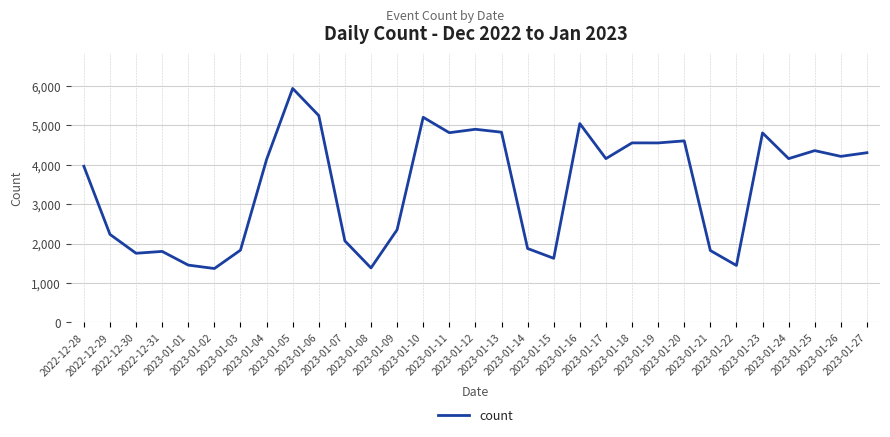

What is the difference between the maximum and minimum values?

4565